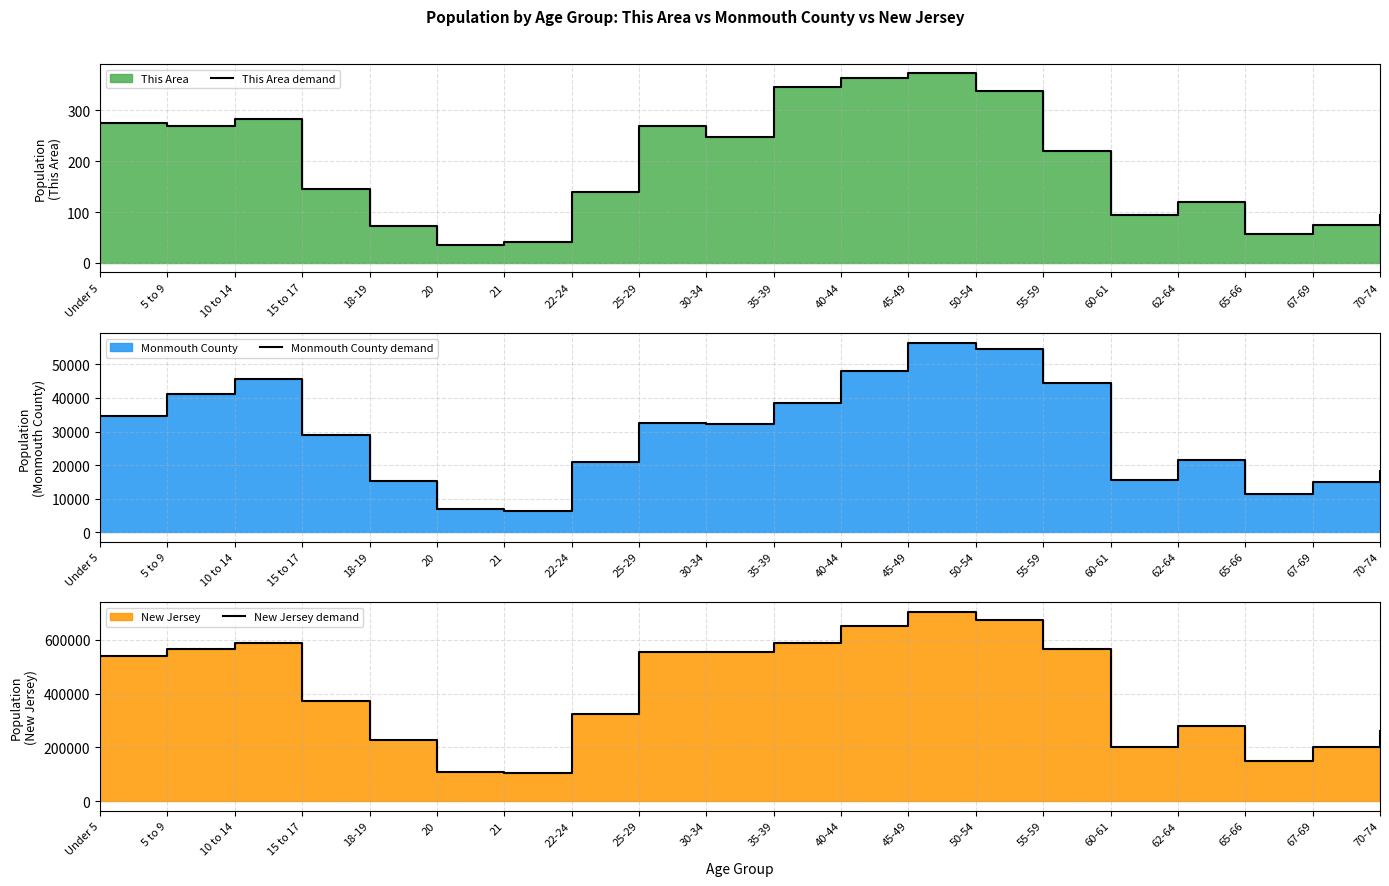

What is the difference between the highest and lowest values at 10 to 14?

587053